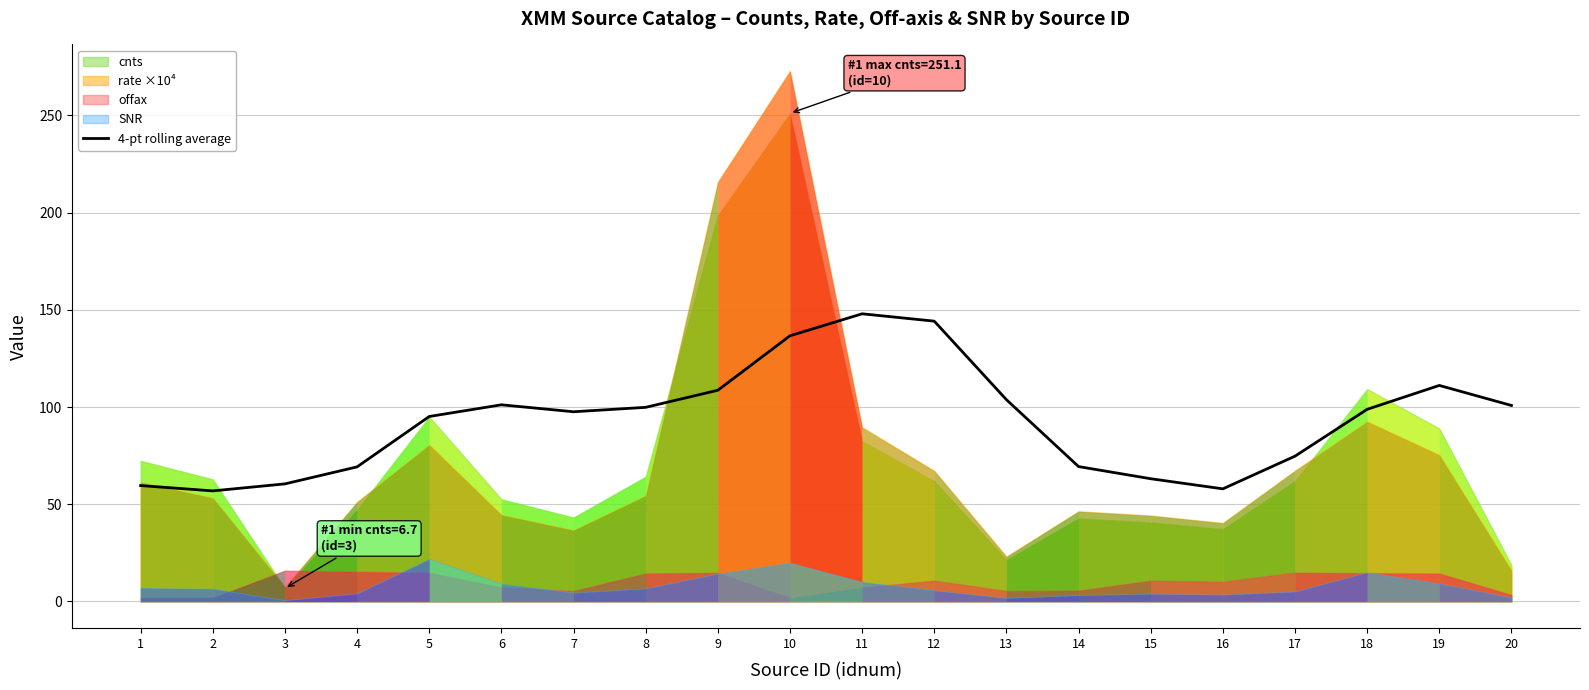

Is it true that the value at 2 is 56.9?

True